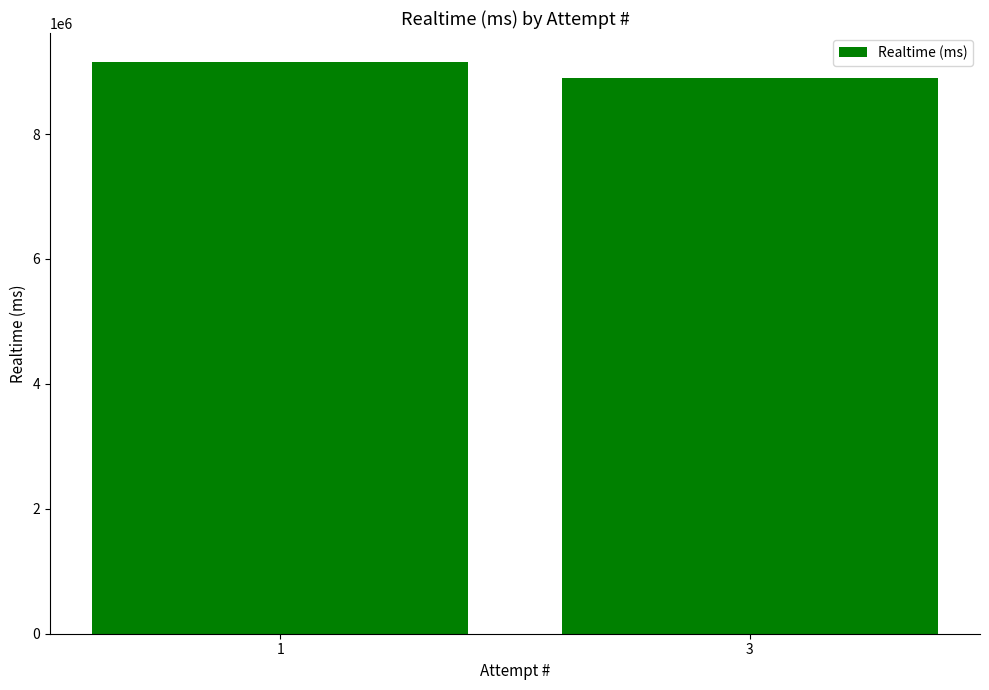

Count the values in the range 8900251 to 9159390.

2